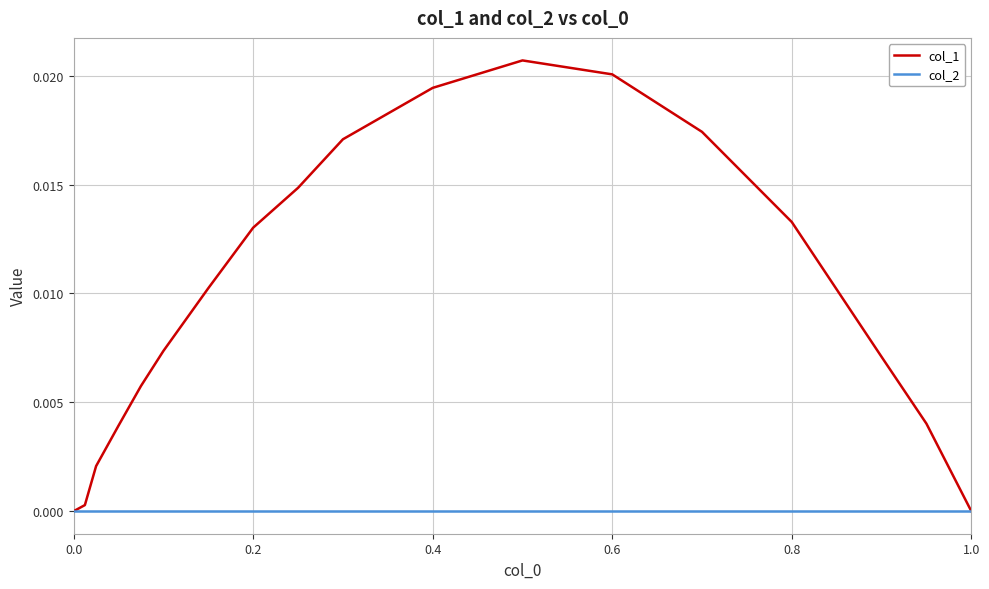

Rank the series by their average value, from lowest to highest.

col_2, col_1